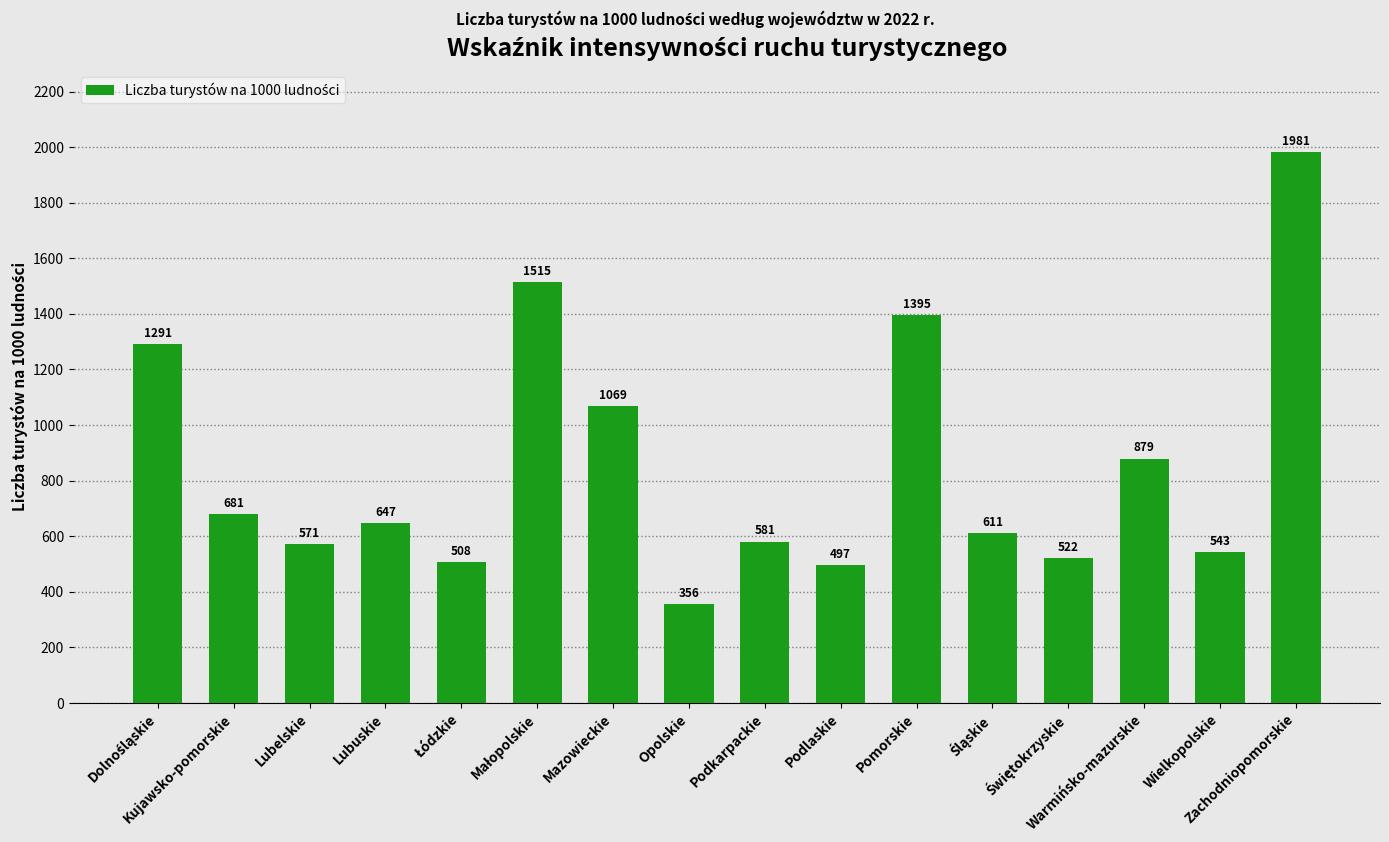

What is the approximate value at Opolskie?

356.3